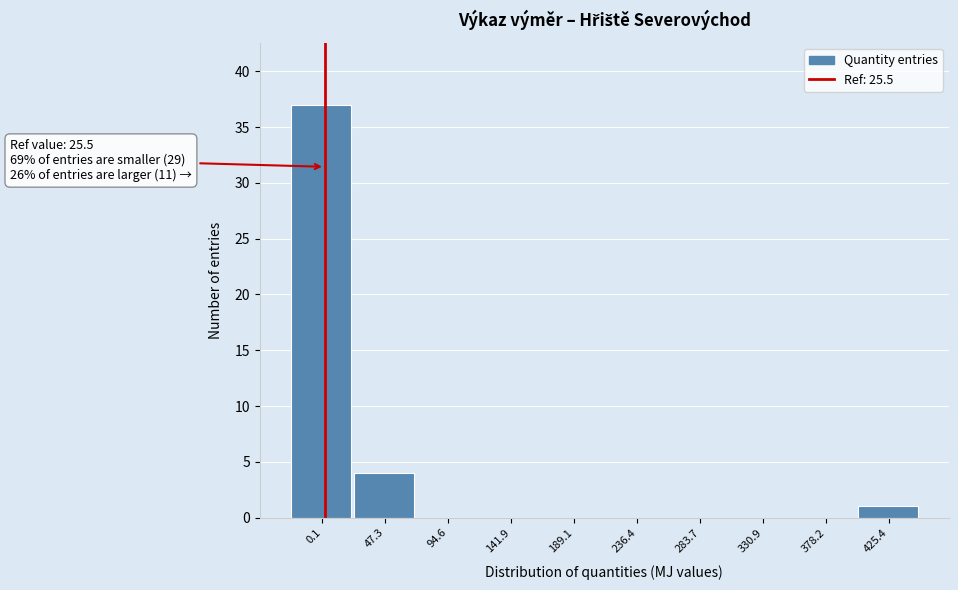

Reading left to right, extract all data points from this chart.

0.1=37	47.3=4	94.6=0	141.9=0	189.1=0	236.4=0	283.7=0	330.9=0	378.2=0	425.4=1